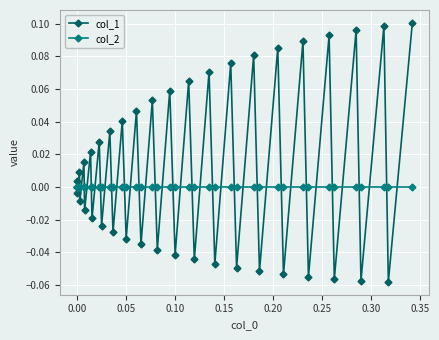

Which series has the largest range (max minus min)?

col_1